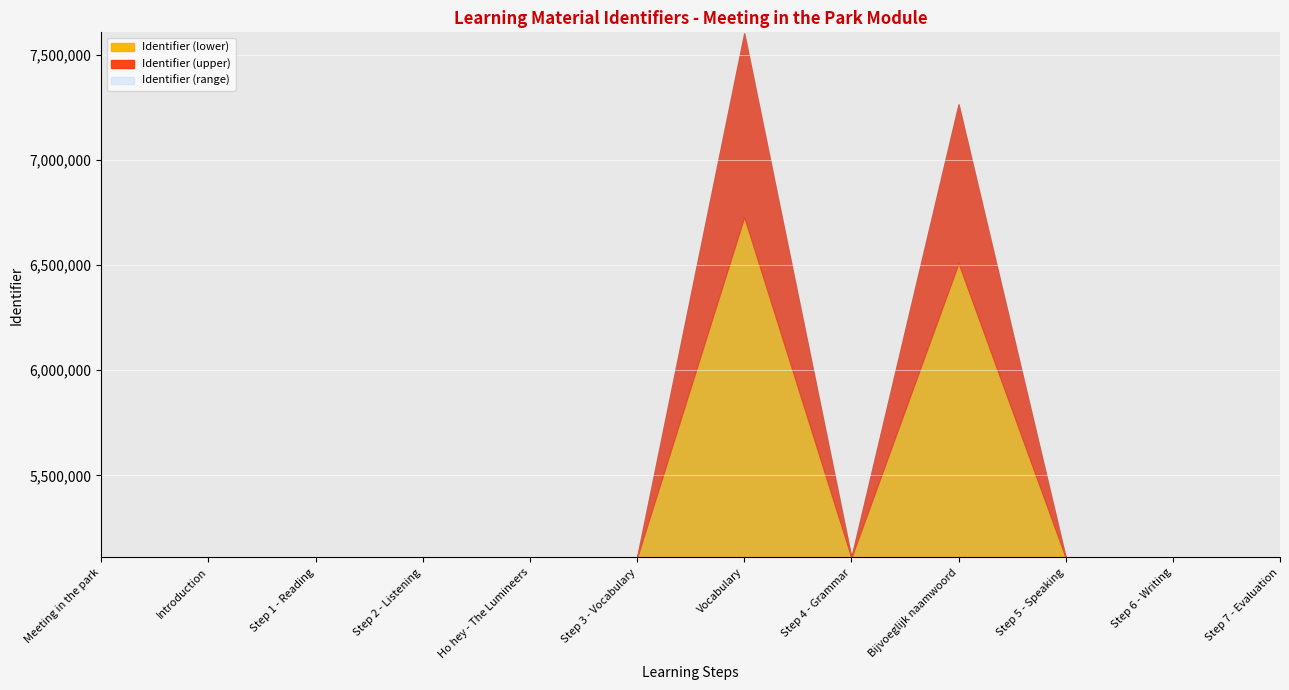

What is the label of the 12th point from the left?

Step 7 - Evaluation